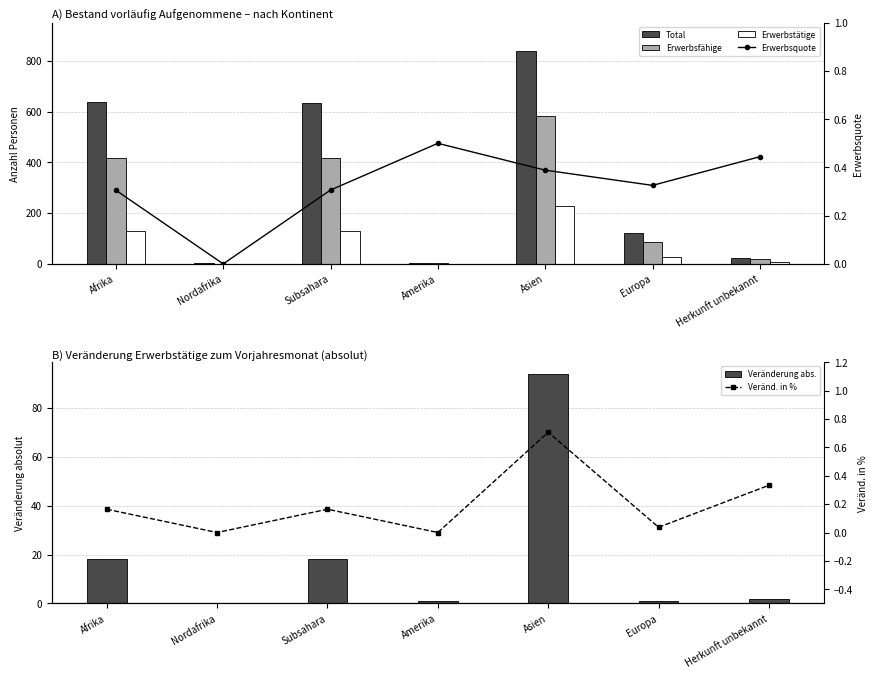

Between Subsahara and Amerika, which series saw the biggest shift?

Total